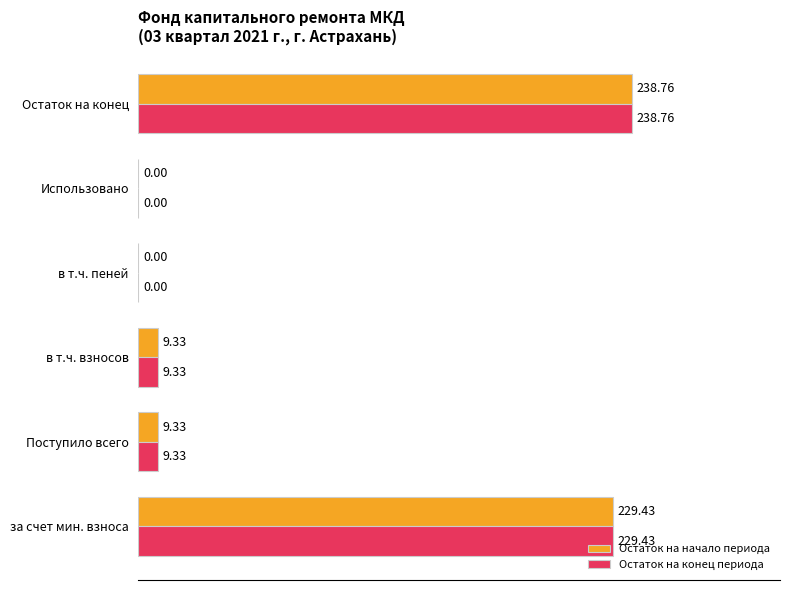

What is the sum of all Остаток на начало периода values?

486.9